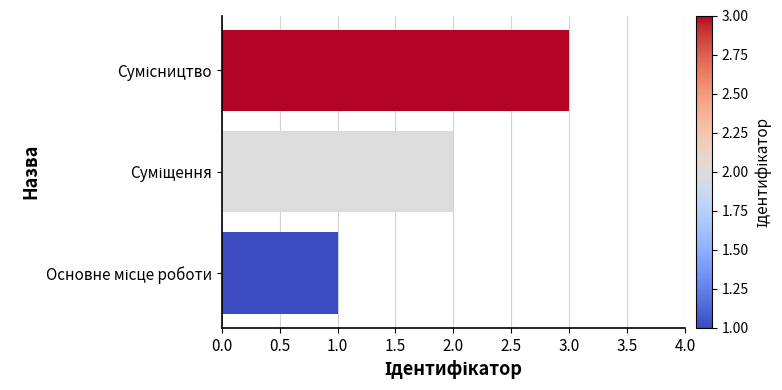

How many data points are less than 2?

1